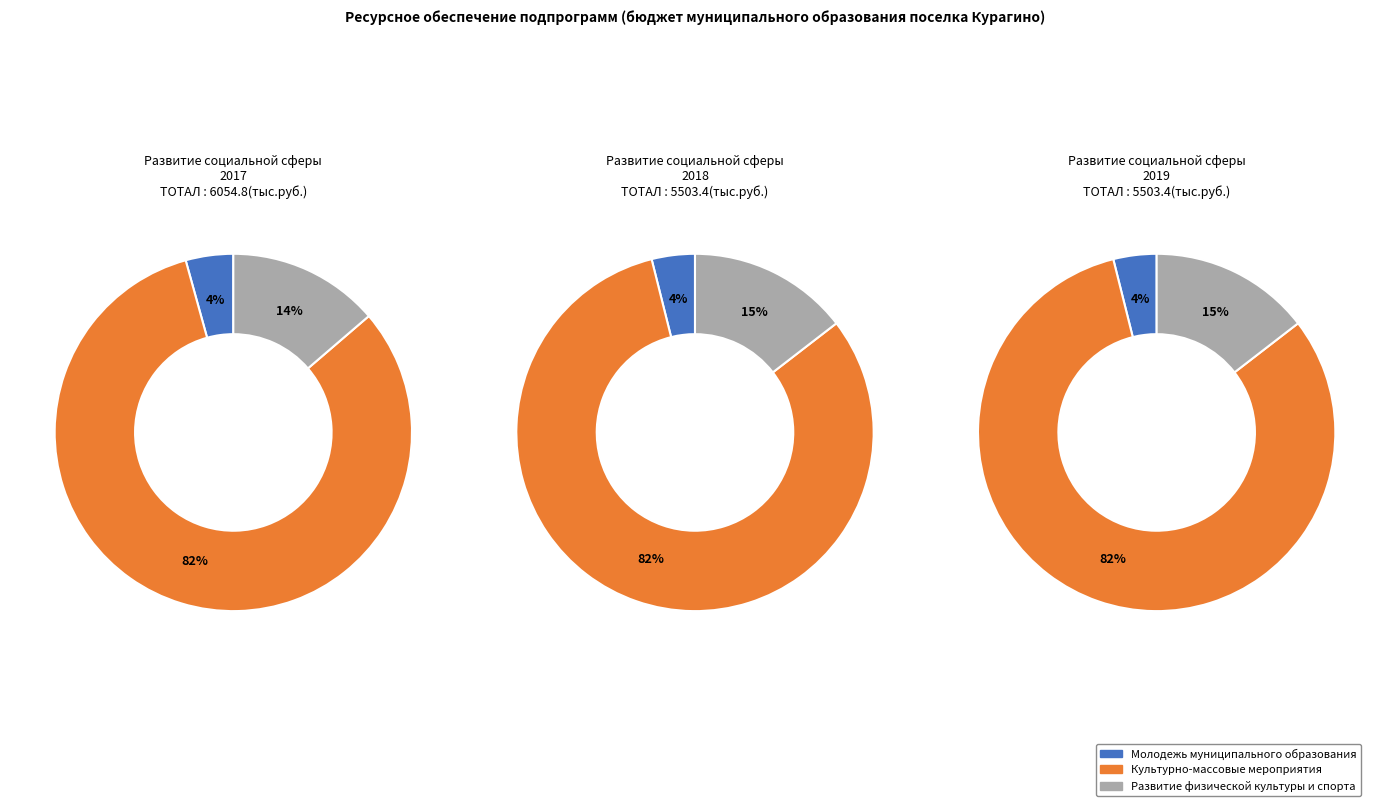

What is the smallest slice in the pie chart?

Молодежь муниципального образования